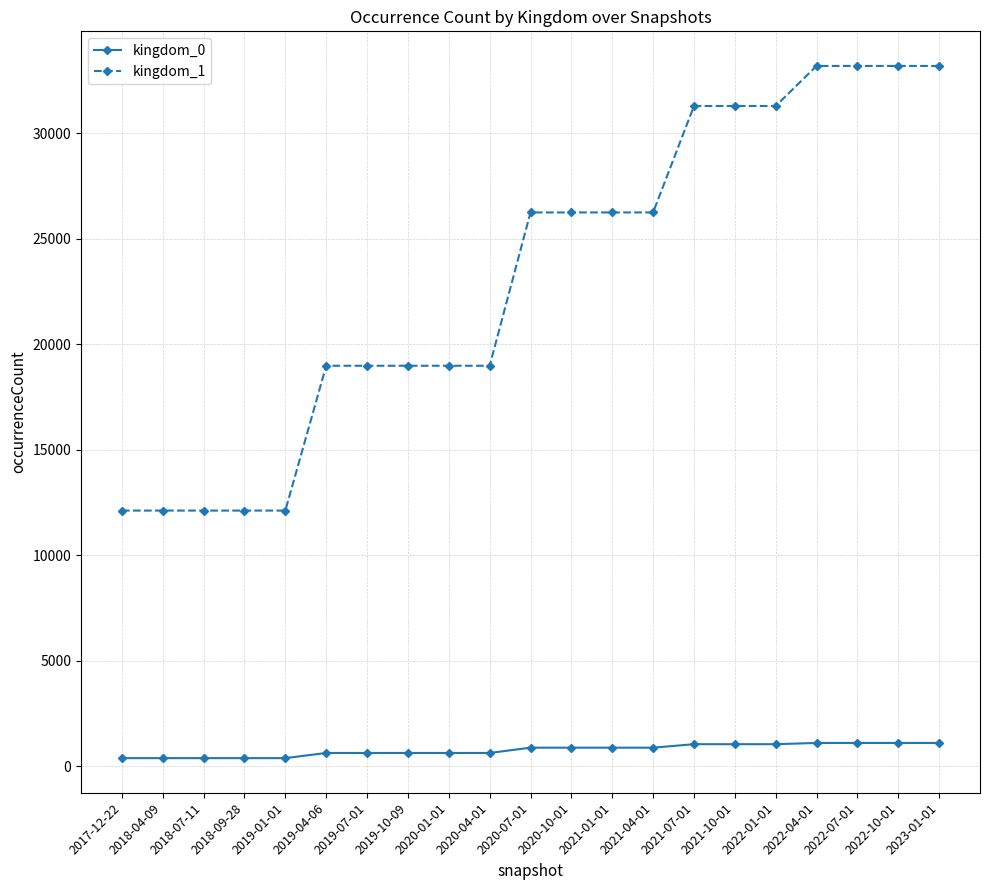

How many lines are shown in the chart?

2